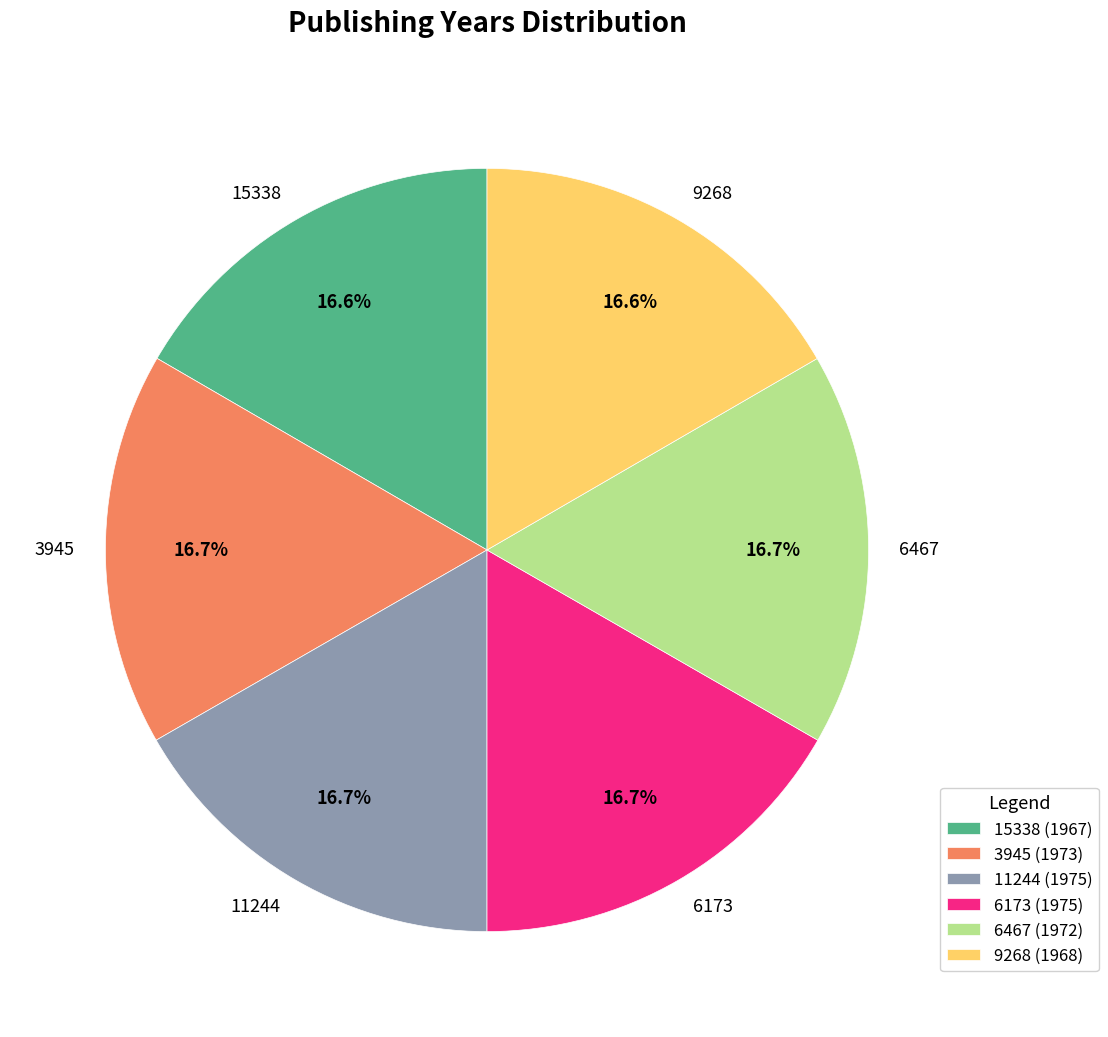

What percentage is NOT represented by 15338?

83.4%